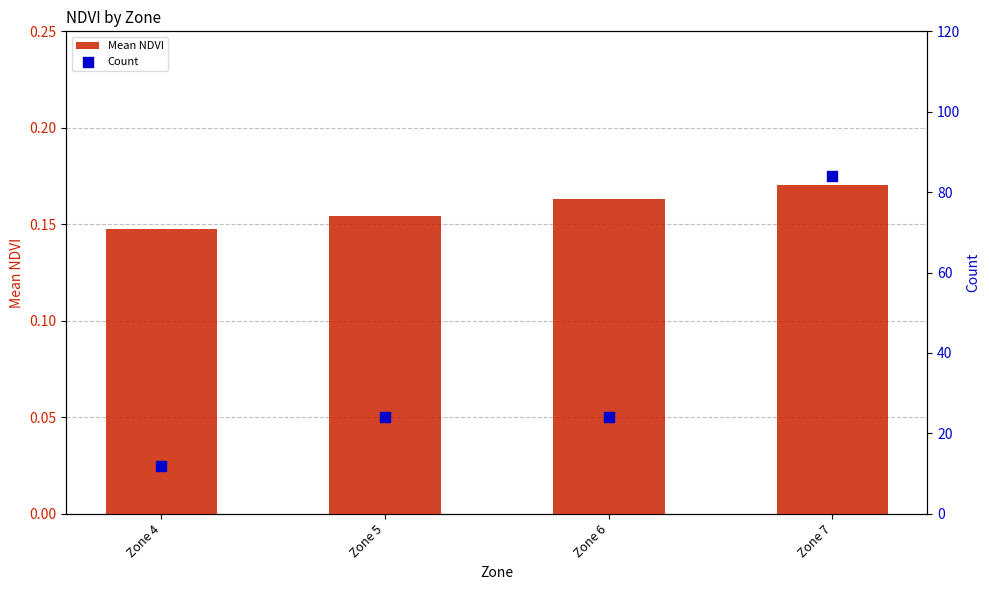

What are all the series names shown in the legend?

Mean NDVI, Count